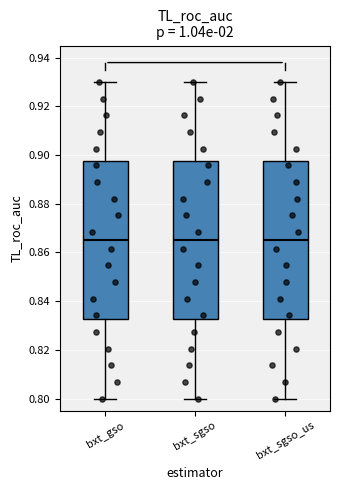

Reading left to right, read every box against the y-axis: the position of its median line, the range the box covers, and the ends of its whiskers. The values are not printed on the chart, so give them approximately, as read against the axis.

bxt_gso: median 0.866, box 0.832 to 0.898, whiskers 0.800 to 0.930
bxt_sgso: median 0.866, box 0.832 to 0.898, whiskers 0.800 to 0.930
bxt_sgso_us: median 0.866, box 0.832 to 0.898, whiskers 0.800 to 0.930